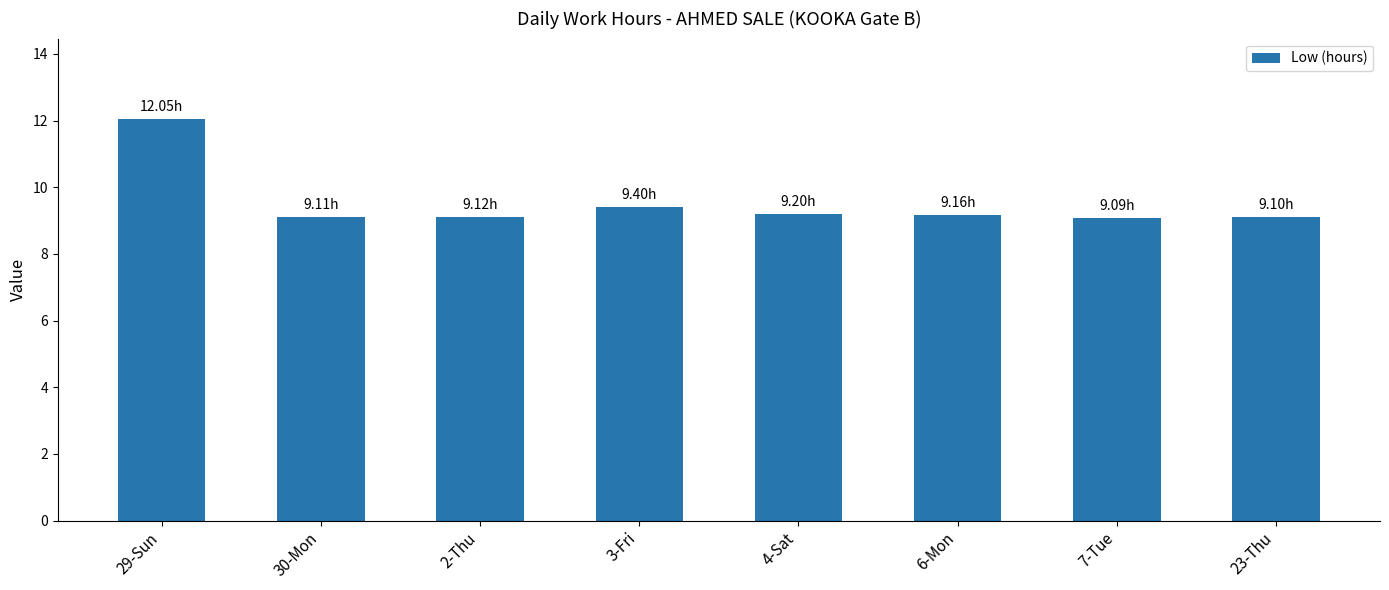

Is it true that the value at 2-Thu is 12.9?

False